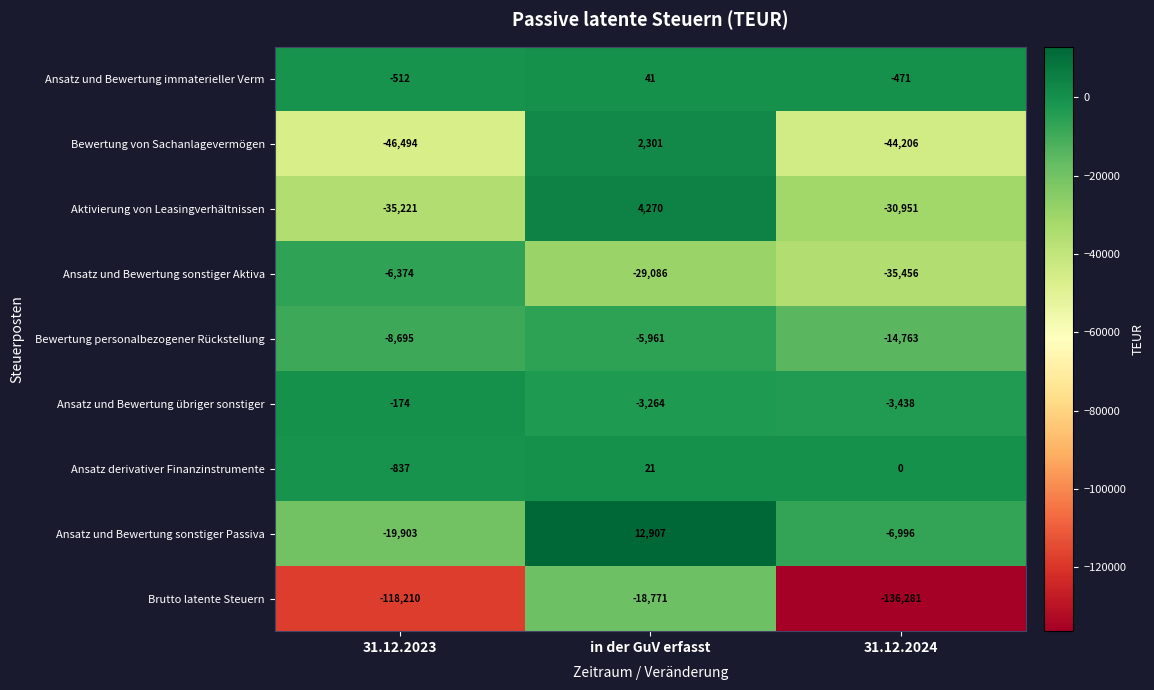

Rank the series at 31.12.2024 from lowest to highest value.

Brutto latente Steuern, Bewertung von Sachanlagevermögen, Ansatz und Bewertung sonstiger Aktiva, Aktivierung von Leasingverhältnissen, Bewertung personalbezogener Rückstellung, Ansatz und Bewertung sonstiger Passiva, Ansatz und Bewertung übriger sonstiger, Ansatz und Bewertung immaterieller Verm, Ansatz derivativer Finanzinstrumente